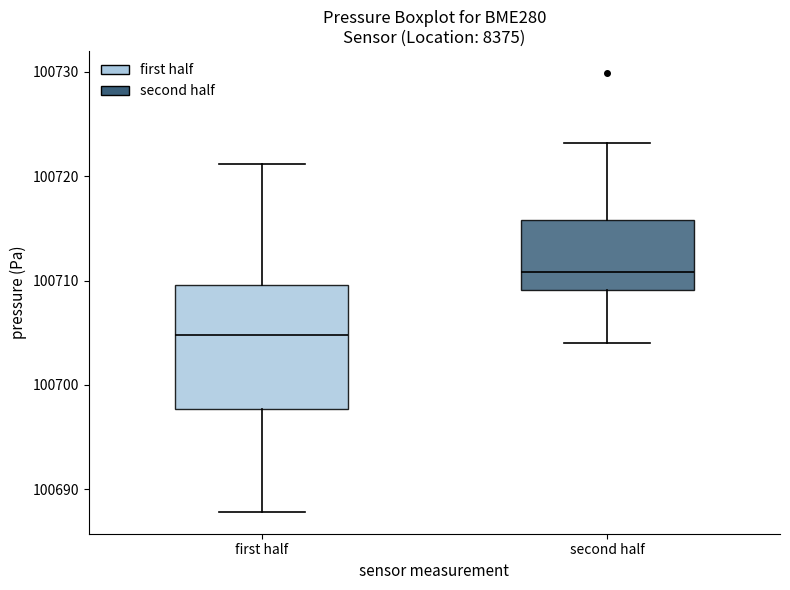

Reading left to right, transcribe this box plot: for each box, give where its median line is, the range the box spans, and where its two whiskers end, as read against the y-axis. The values are not printed on the chart, so give them approximately, as read against the axis.

first half: median 100705, box 100698 to 100710, whiskers 100688 to 100721
second half: median 100711, box 100709 to 100716, whiskers 100704 to 100723